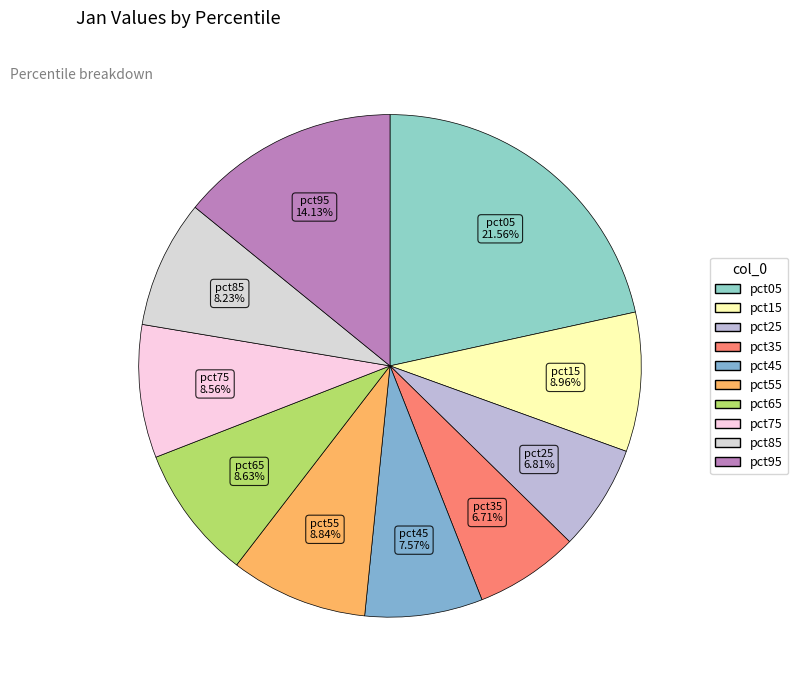

To the nearest percent, what percentage of the pie is pct55?

9%